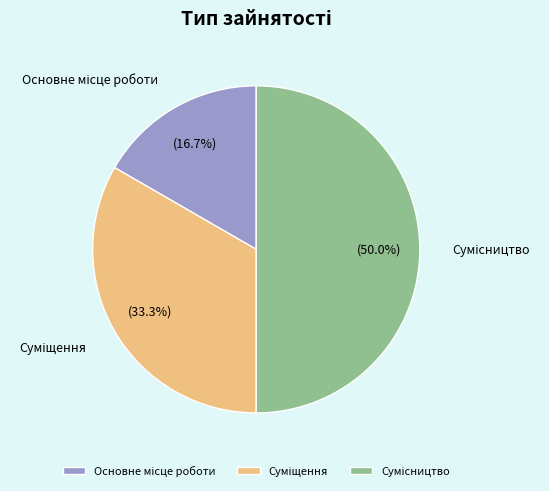

To the nearest percent, what is the difference between the Сумісництво and Основне місце роботи slice percentages?

33%